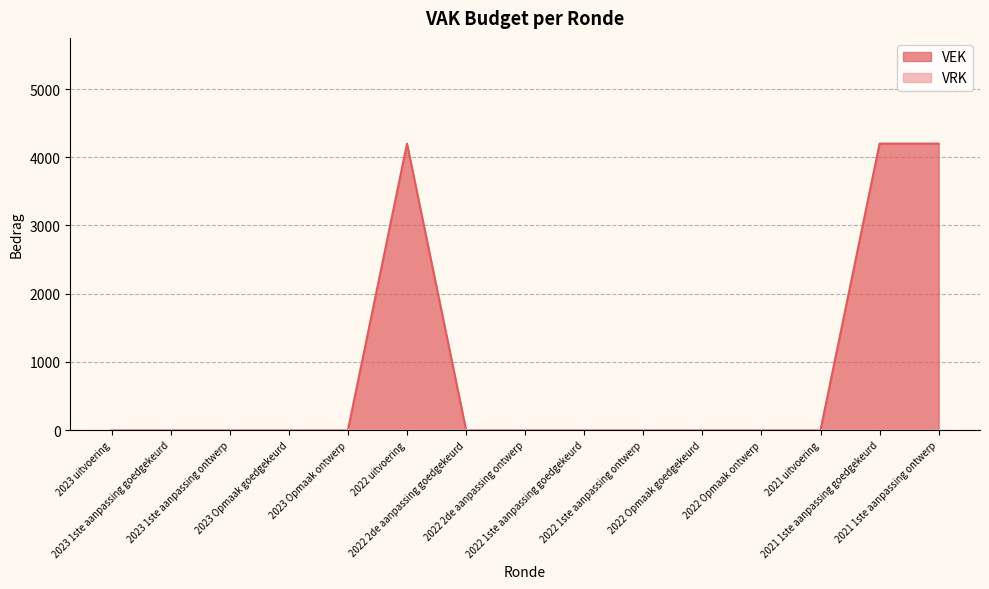

At which category does the chart reach its peak across all series?

2022 uitvoering